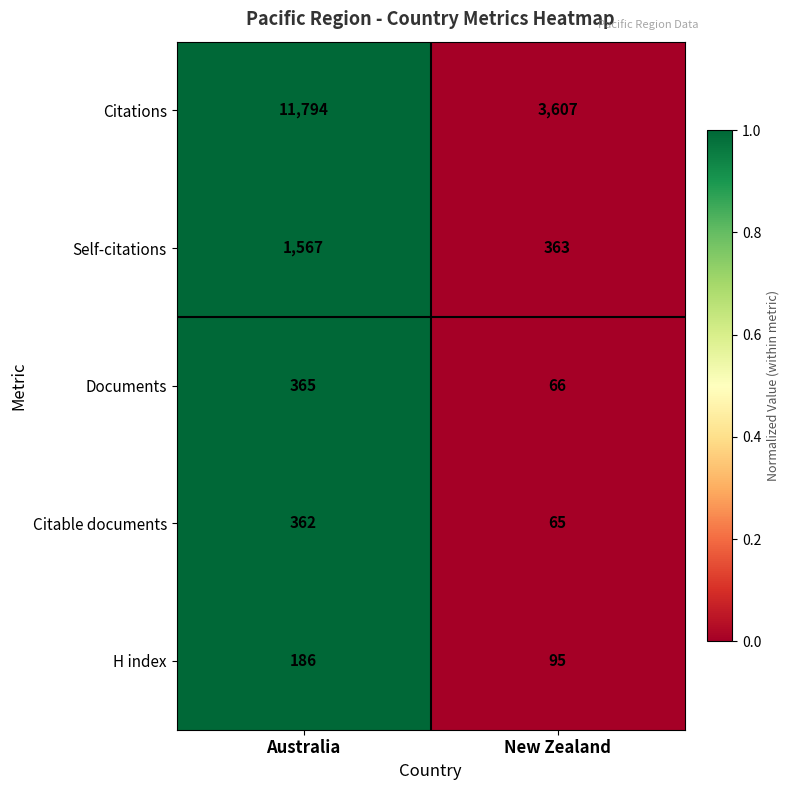

The value of Documents at New Zealand is 28. True or false?

False